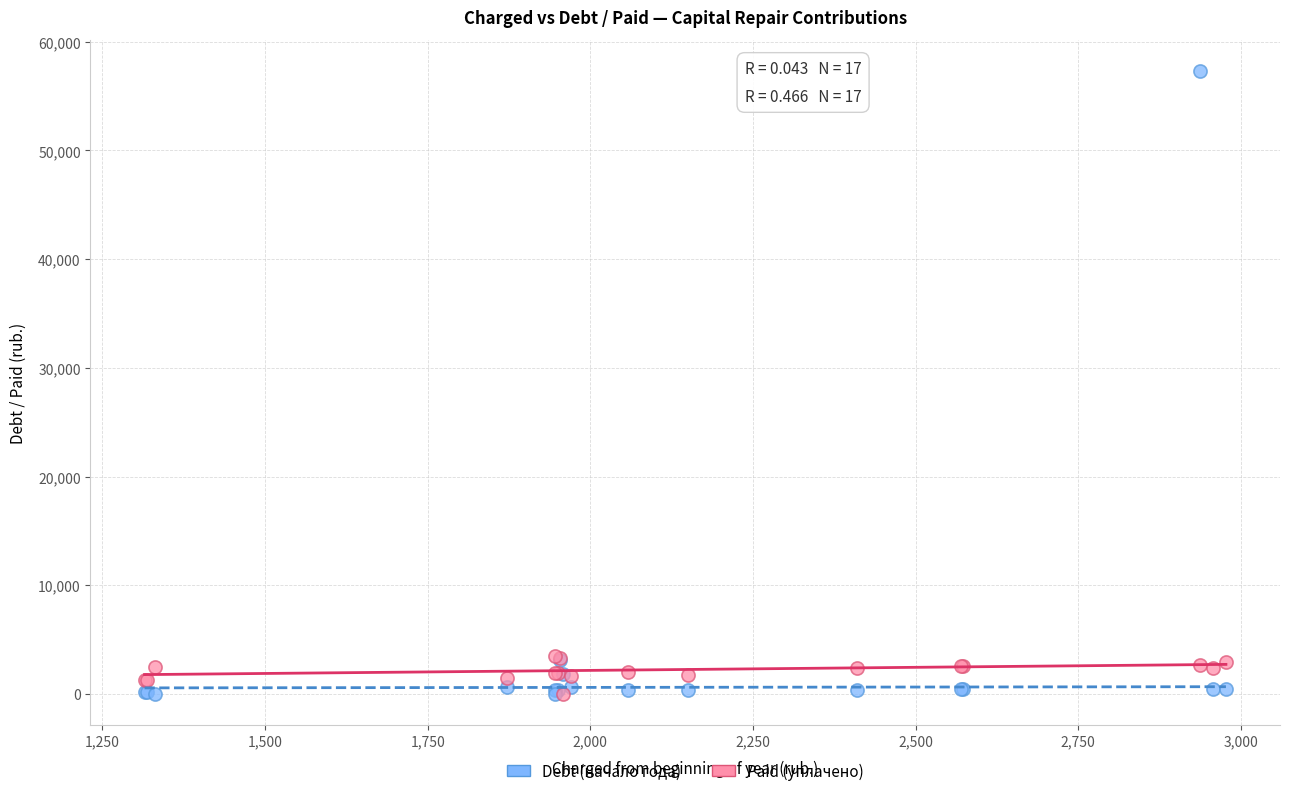

What are all the series names shown in the legend?

Debt (начало года), Paid (уплачено)